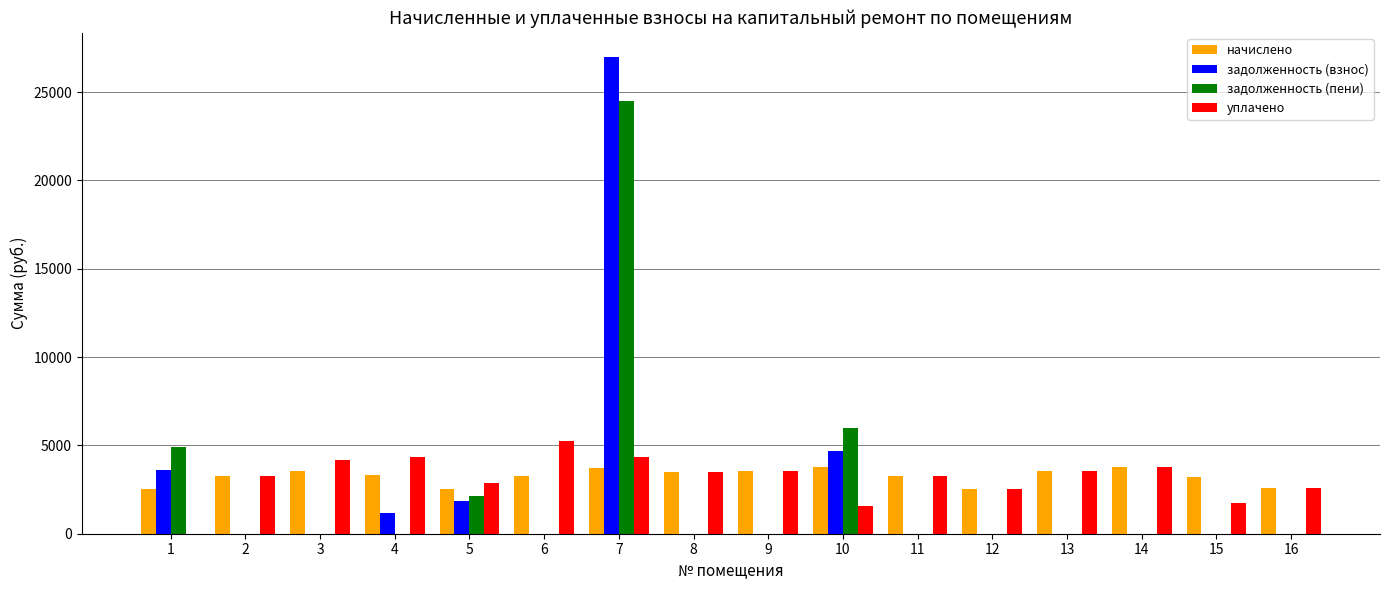

What is the highest value of the задолженность (взнос) series?

27000.2